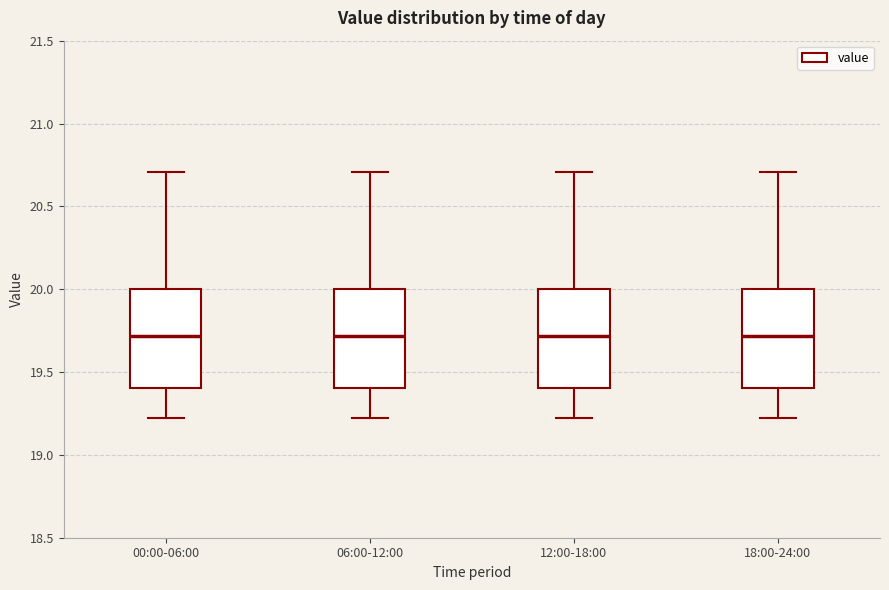

Reading left to right, read every box against the y-axis: the position of its median line, the range the box covers, and the ends of its whiskers. The values are not printed on the chart, so give them approximately, as read against the axis.

00:00-06:00: median 19.7, box 19.4 to 20.0, whiskers 19.2 to 20.7
06:00-12:00: median 19.7, box 19.4 to 20.0, whiskers 19.2 to 20.7
12:00-18:00: median 19.7, box 19.4 to 20.0, whiskers 19.2 to 20.7
18:00-24:00: median 19.7, box 19.4 to 20.0, whiskers 19.2 to 20.7